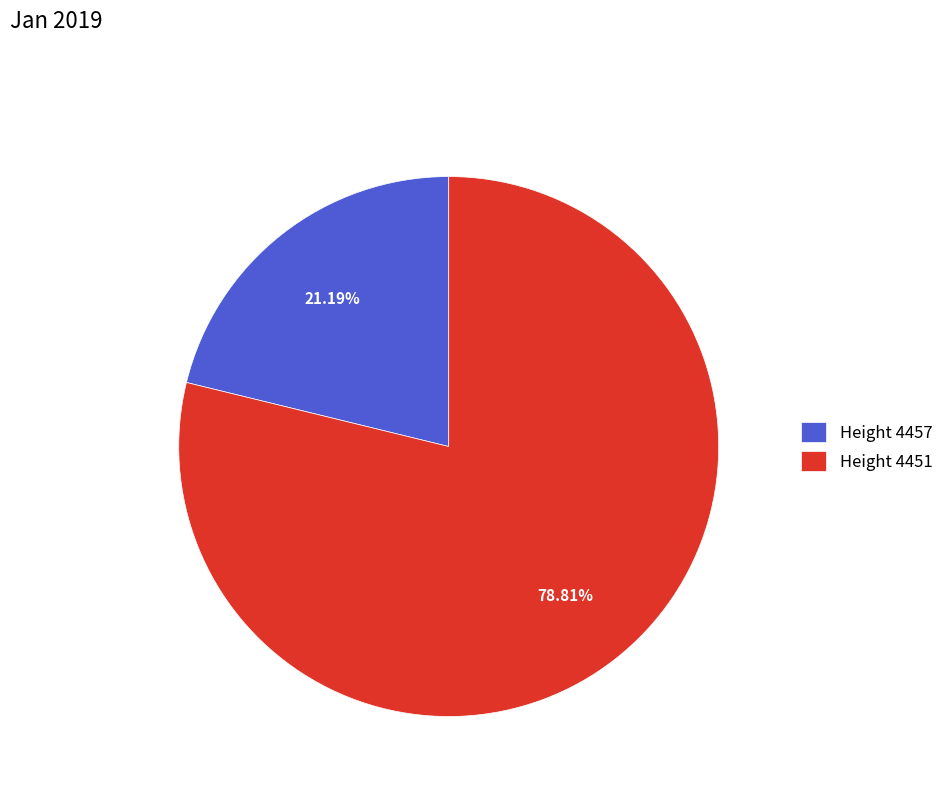

Rank the categories by value from lowest to highest.

Height 4457, Height 4451